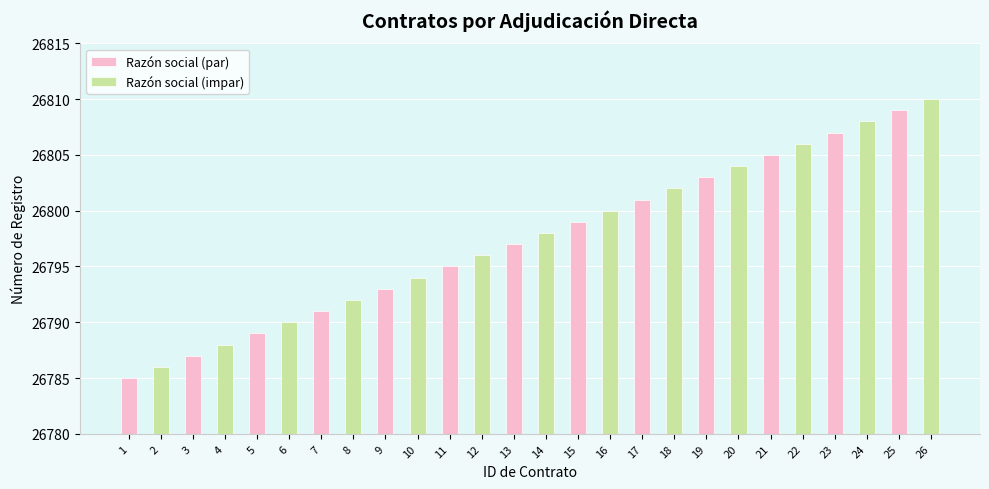

The value of Razón social (impar) at 1 is 12814. True or false?

False